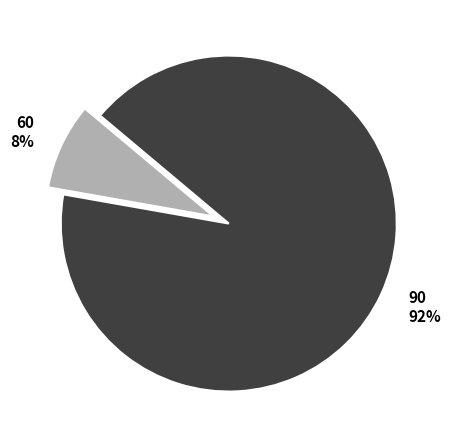

To the nearest percent, what percentage of the pie is 60?

8%